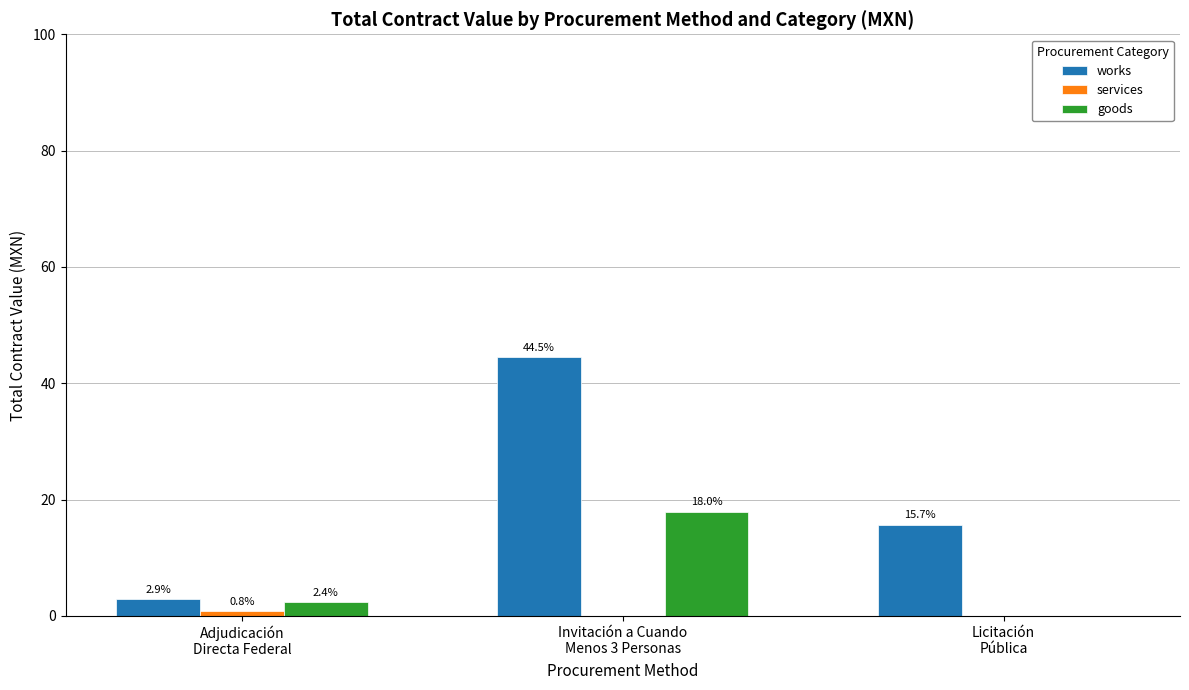

What is the sum of all works values?

63.1